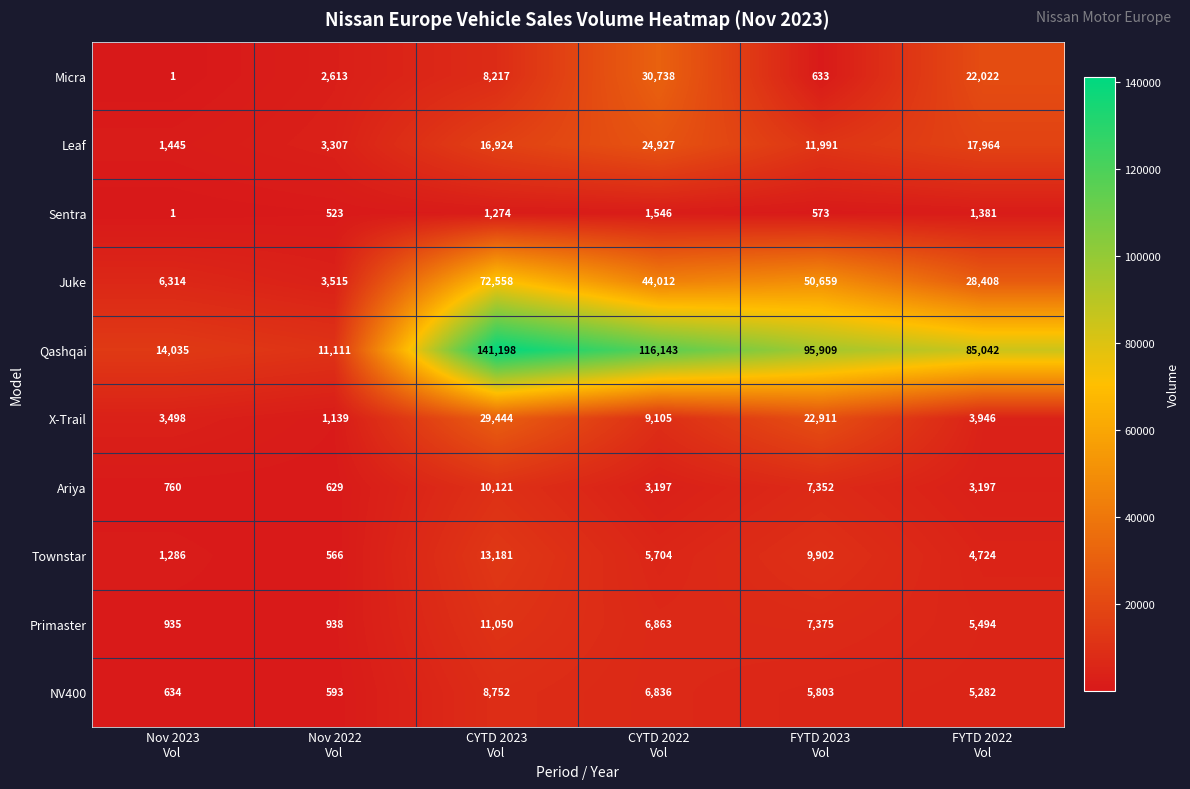

What is the sum of all Micra values?

64224